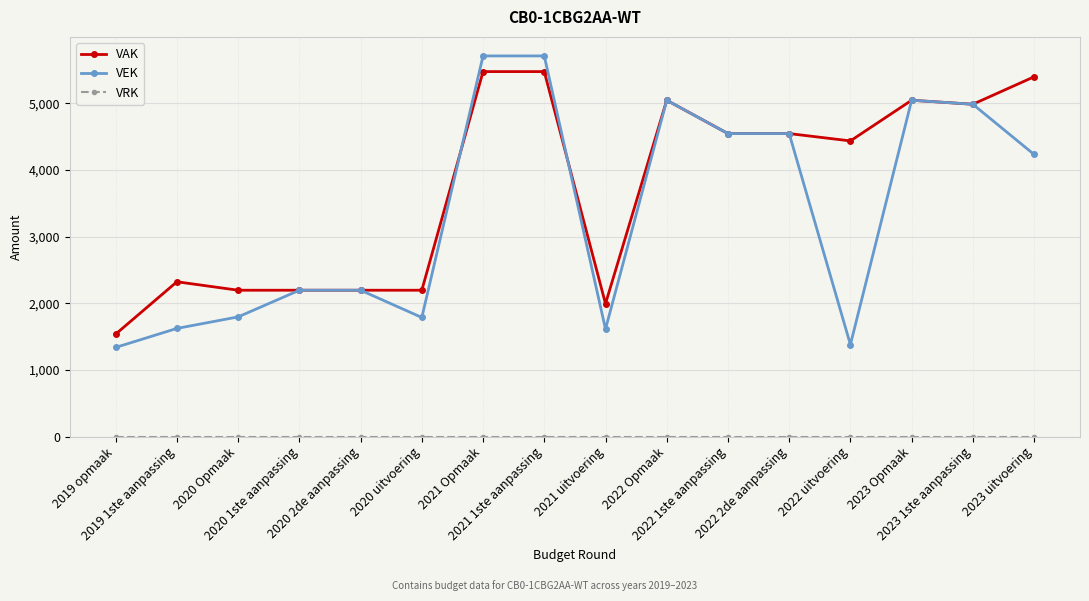

Which series has the largest total across all categories?

VAK